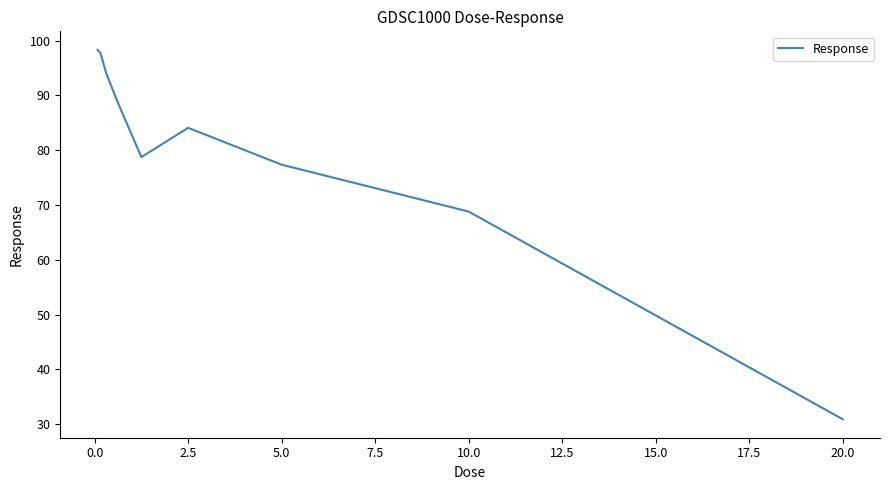

What is the greatest value displayed?

98.3